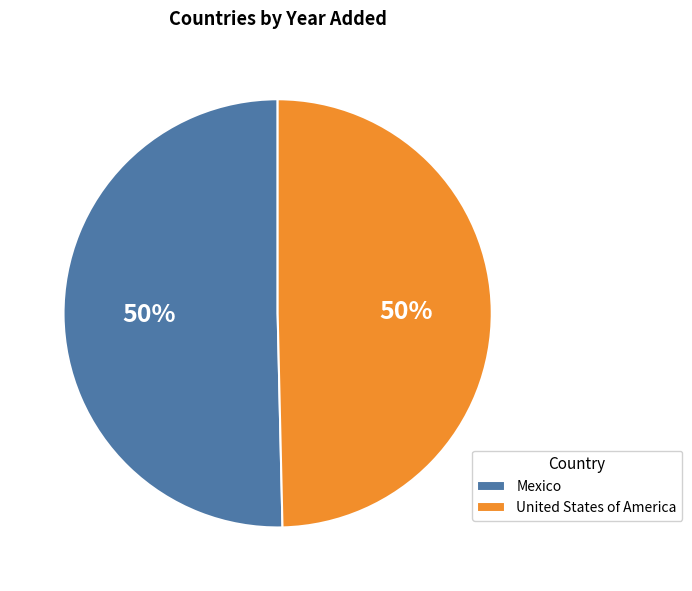

Do Mexico and United States of America together represent more than half of the pie?

Yes